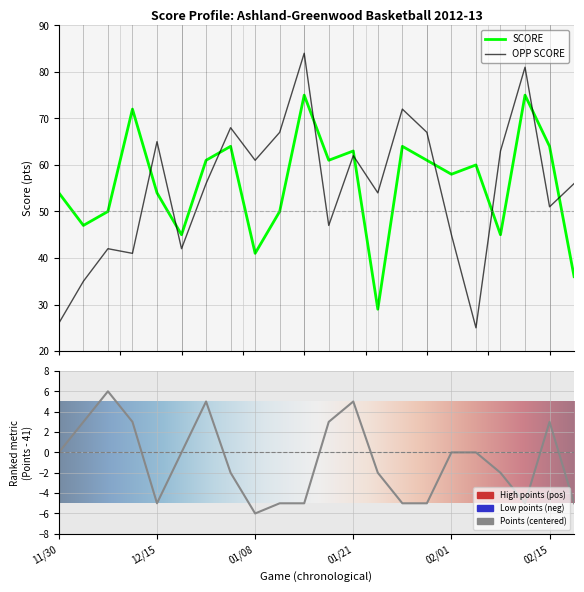

Rank the series by their maximum value, from lowest to highest.

POINTS, SCORE, OPP SCORE